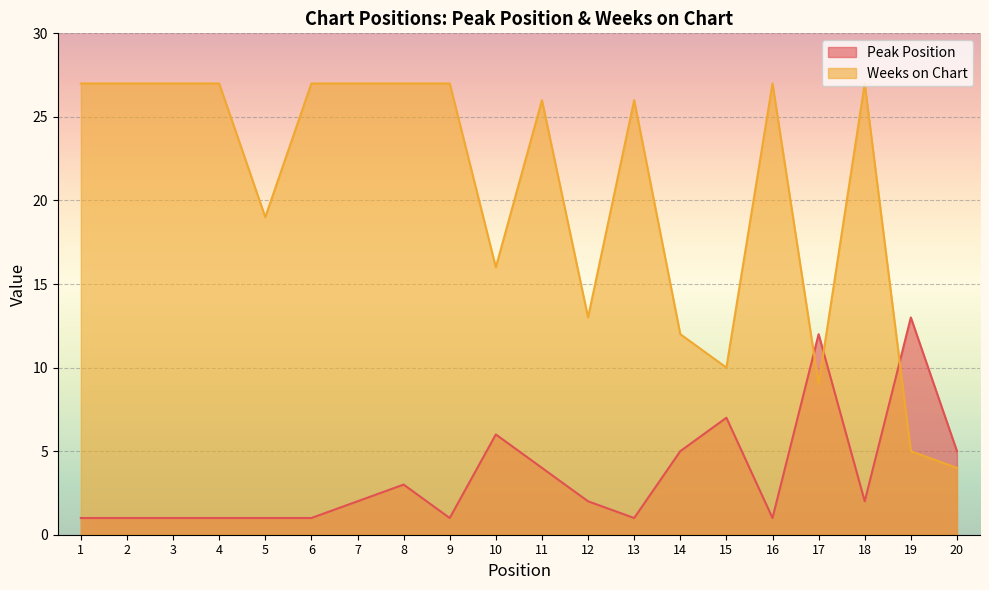

Count the number of data series in this chart.

2